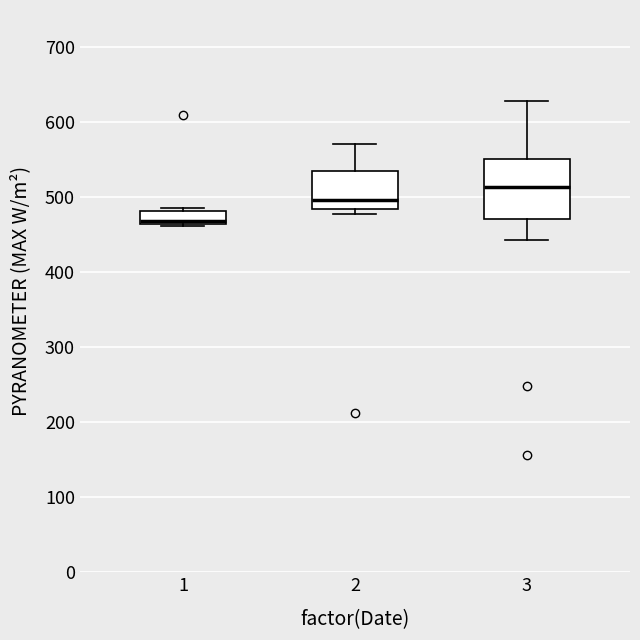

Where is the upper edge of the box at x = 3 on the y-axis? The values are not printed on the chart, so give them approximately, as read against the axis.

550